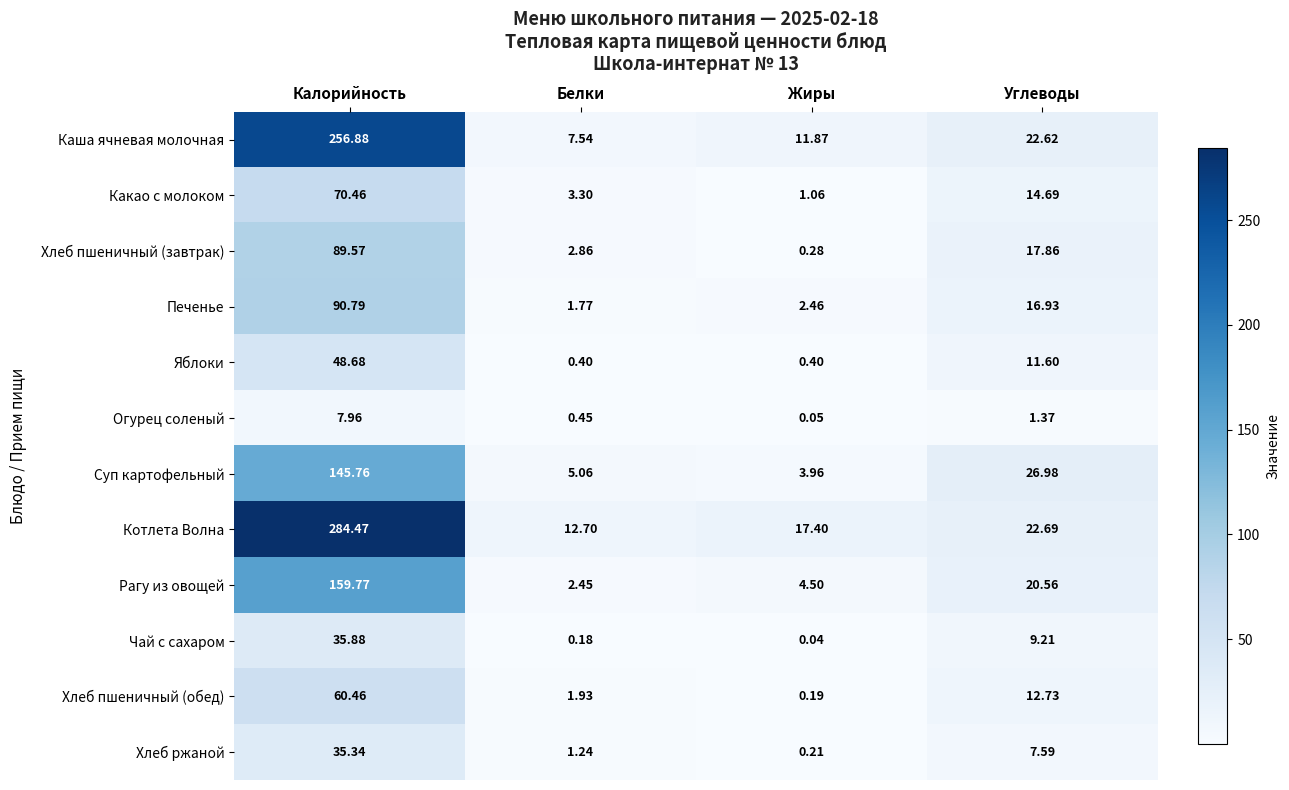

Which series has the largest range (max minus min)?

Котлета Волна